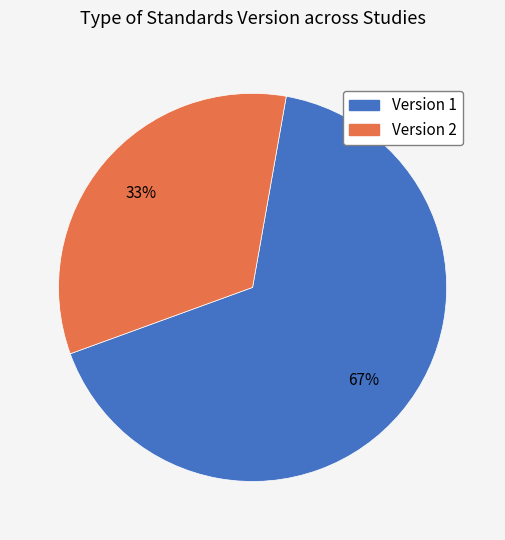

To the nearest percent, what is the average slice percentage?

50%